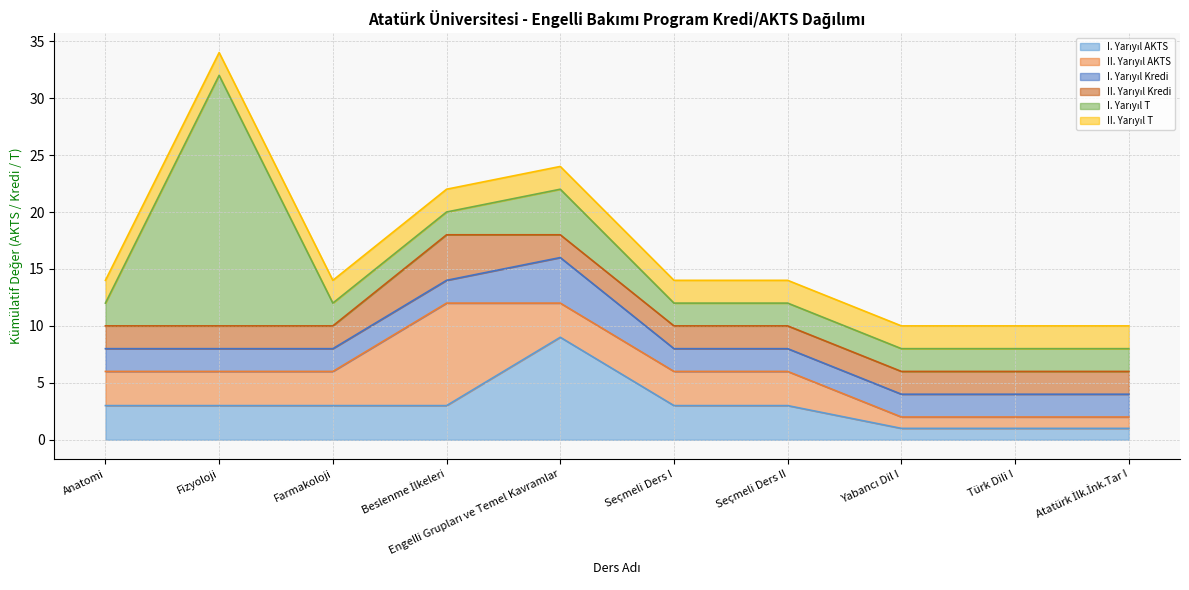

Reading left to right, transcribe all the data shown in this chart.

I. Yarıyıl AKTS: 3	3	3	3	9	3	3	1	1	1
II. Yarıyıl AKTS: 3	3	3	9	3	3	3	1	1	1
I. Yarıyıl Kredi: 2	2	2	2	4	2	2	2	2	2
II. Yarıyıl Kredi: 2	2	2	4	2	2	2	2	2	2
I. Yarıyıl T: 2	22	2	2	4	2	2	2	2	2
II. Yarıyıl T: 2	2	2	2	2	2	2	2	2	2